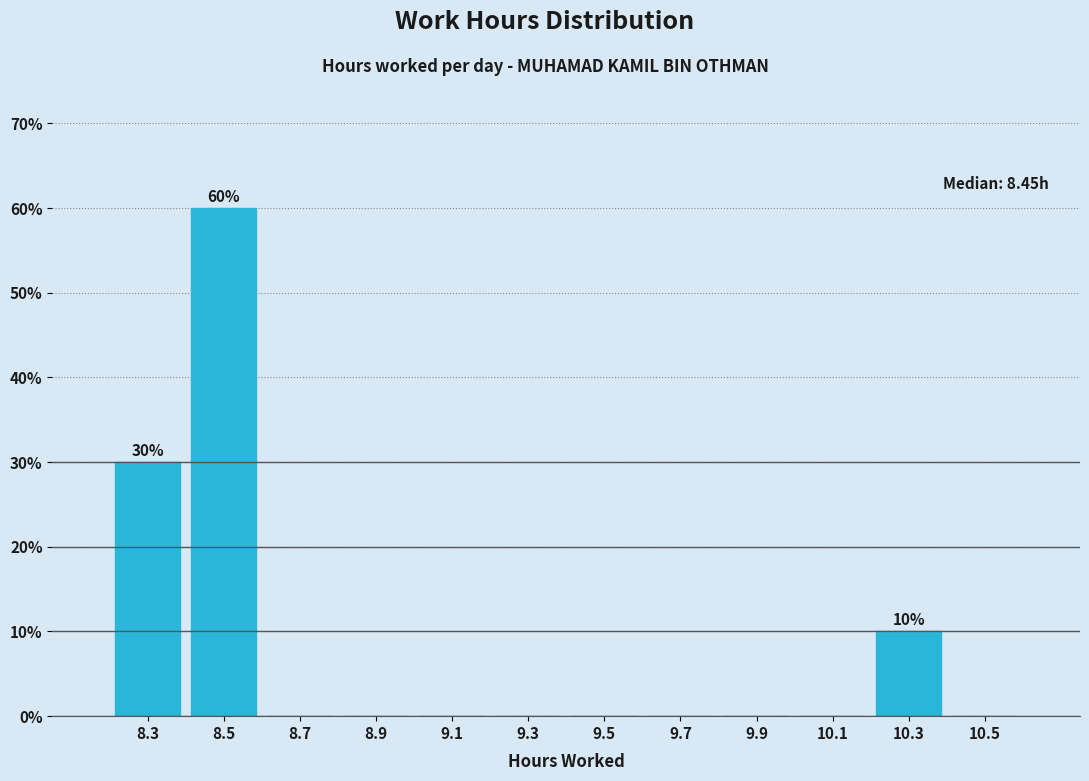

Over which range of the x-axis is the bar tallest?

8.4 to 8.6